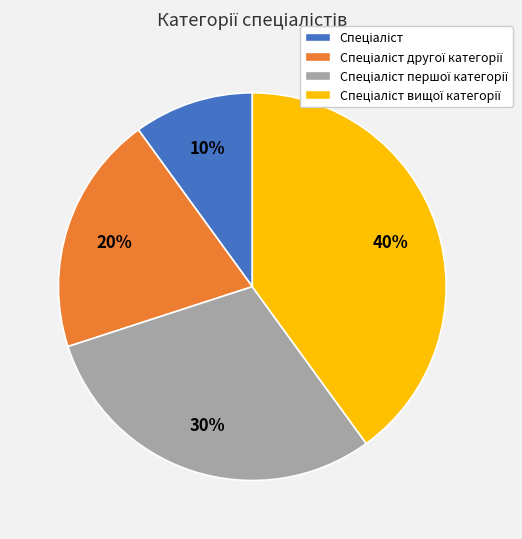

To the nearest percent, what is the difference between the largest and smallest slice percentages?

30%